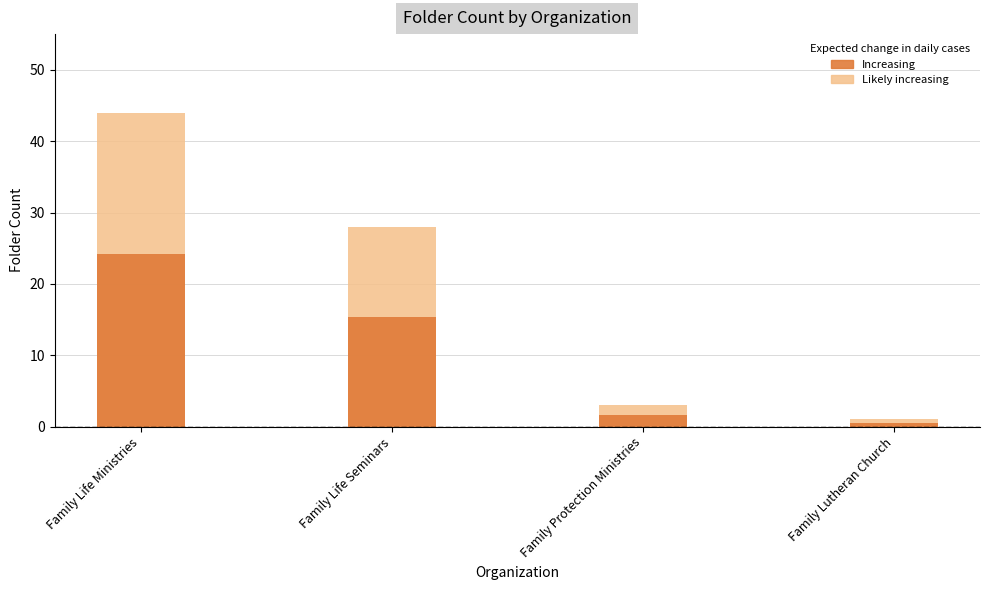

List the labels in order of value, largest first.

Family Life Ministries, Family Life Seminars, Family Protection Ministries, Family Lutheran Church